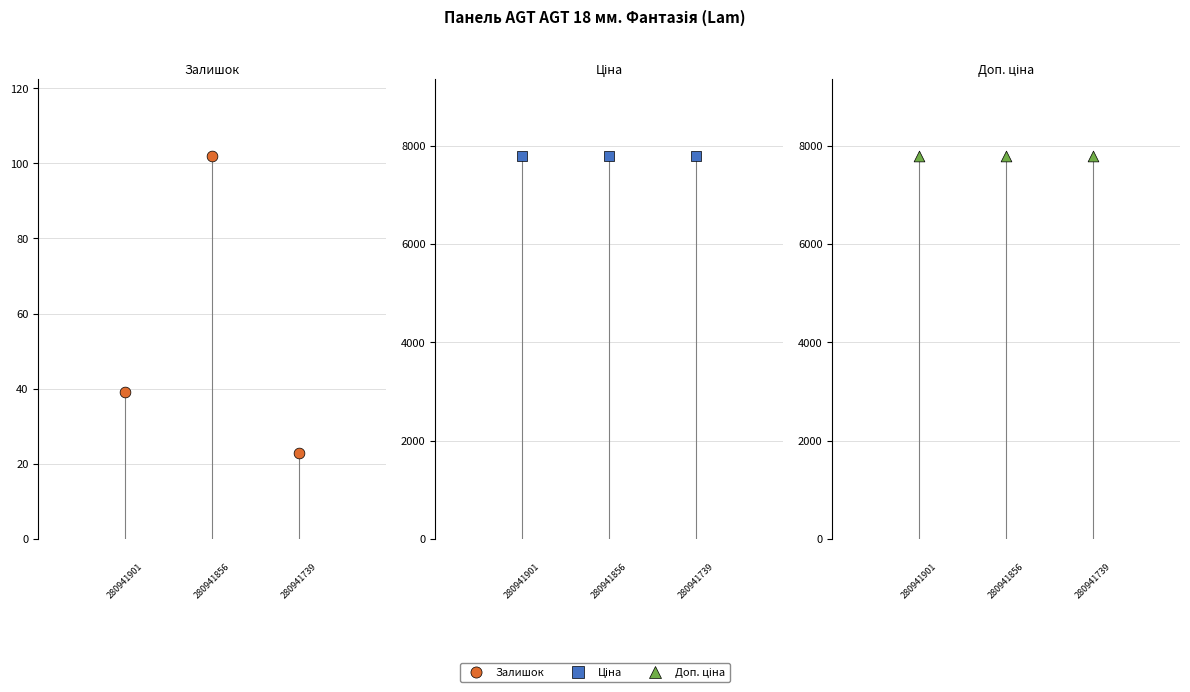

Which series reaches the maximum Y coordinate?

Ціна